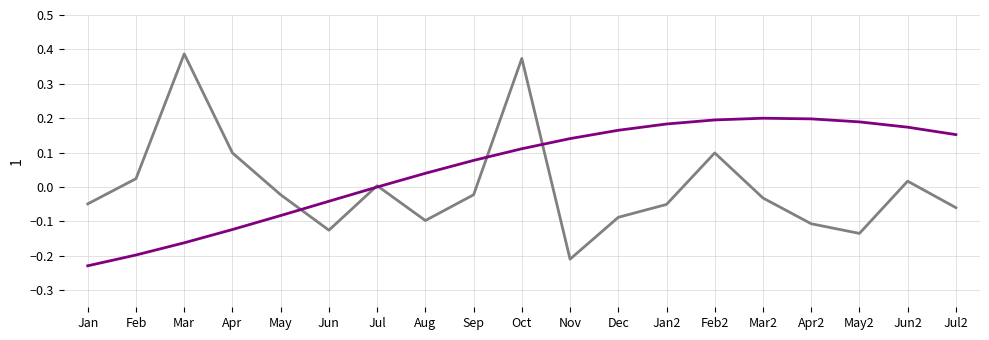

What is the spread (max minus min) of values at Apr2?

0.3